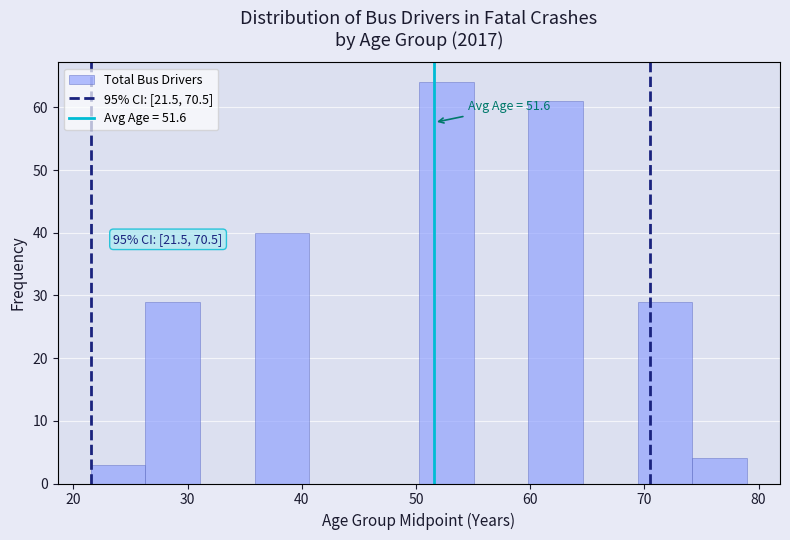

Over which range of the x-axis is the bar tallest?

50 to 55